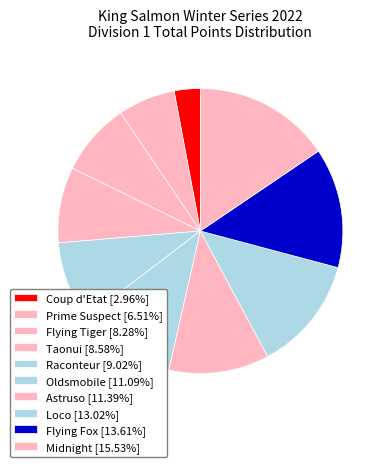

To the nearest percent, what is the difference between the Midnight and Taonui slice percentages?

7%